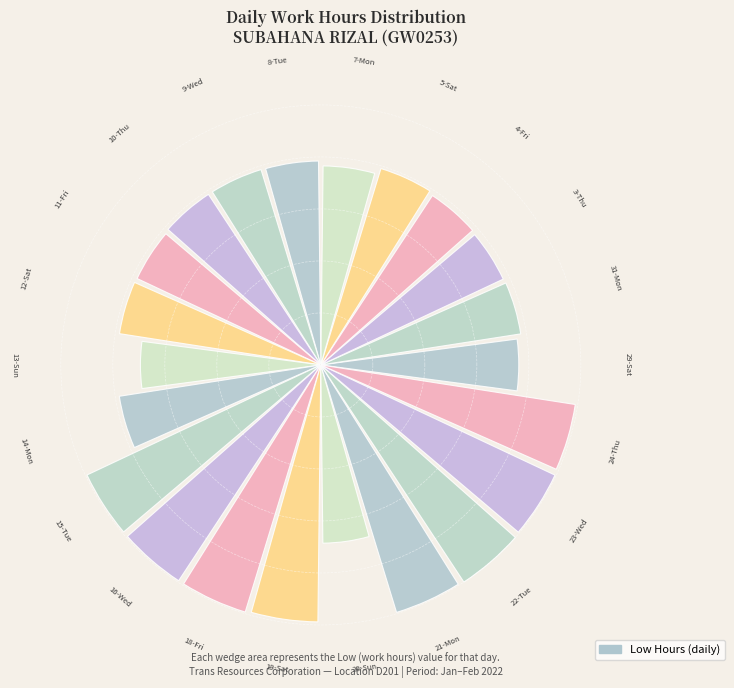

Are the bars horizontal?

No